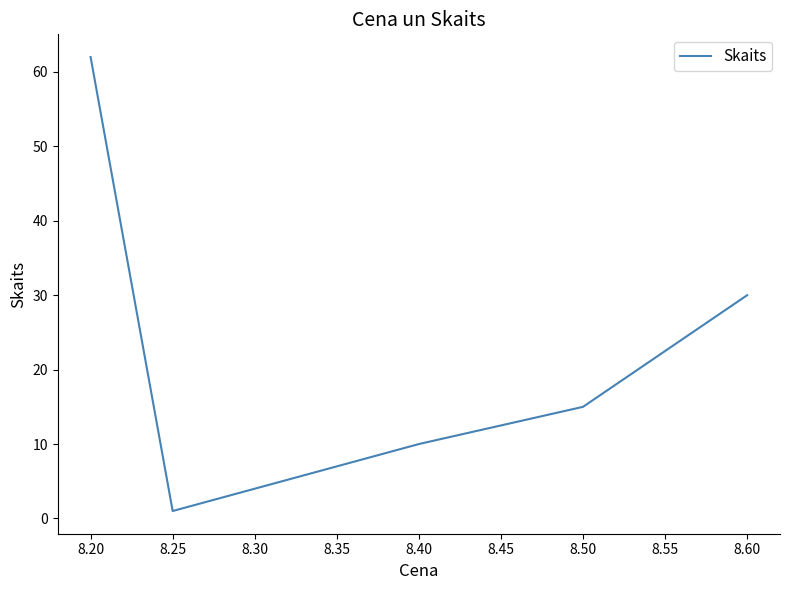

At which category does the chart reach its peak across all series?

8.20